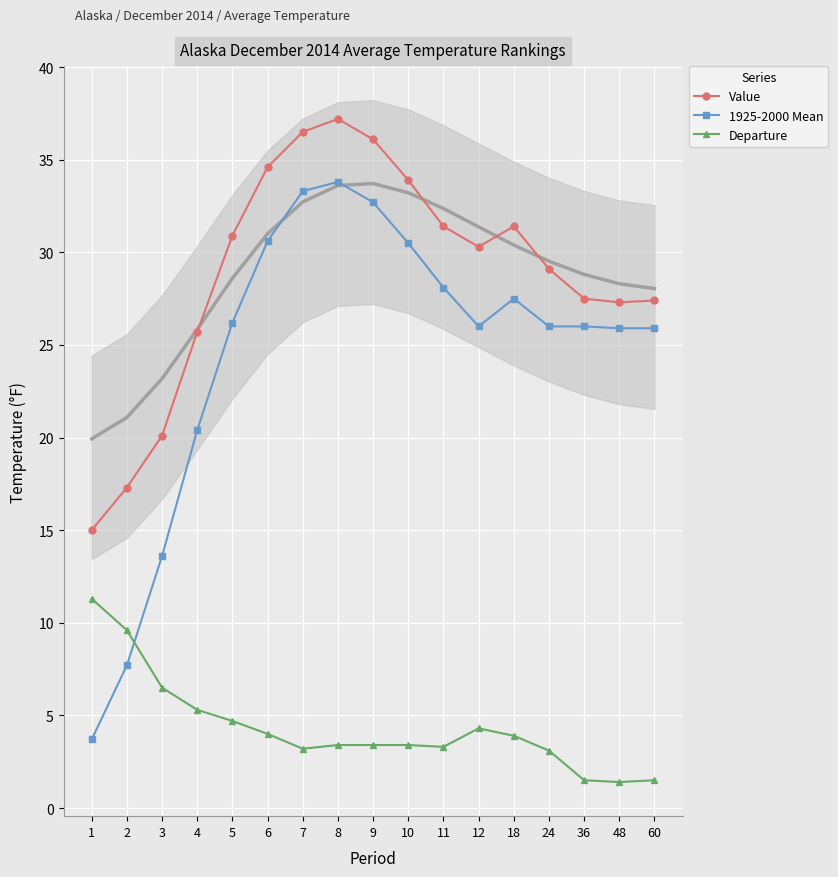

How many distinct data groups are displayed?

3